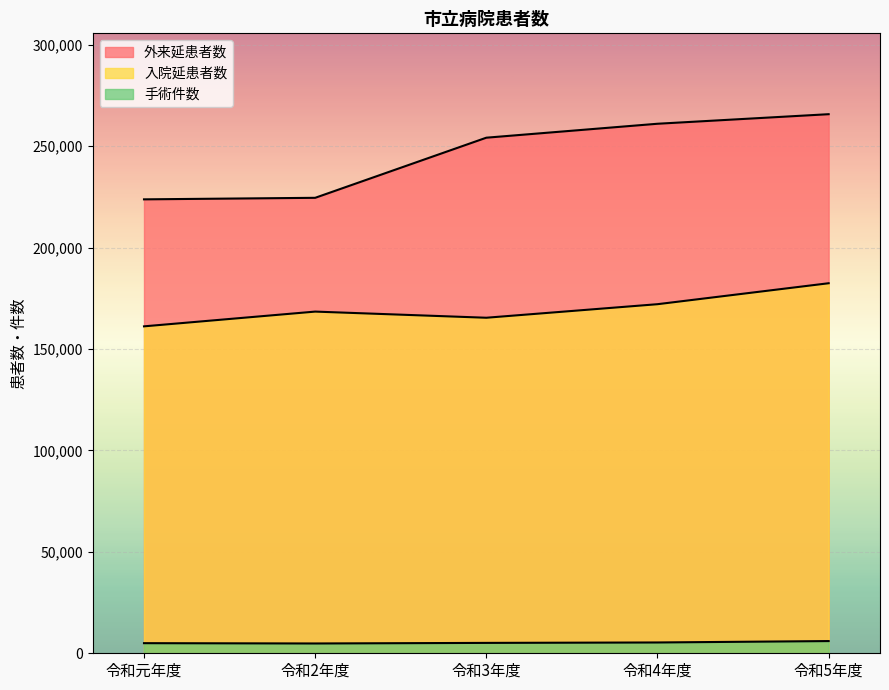

At which label does 手術件数 first exceed 5121?

令和4年度